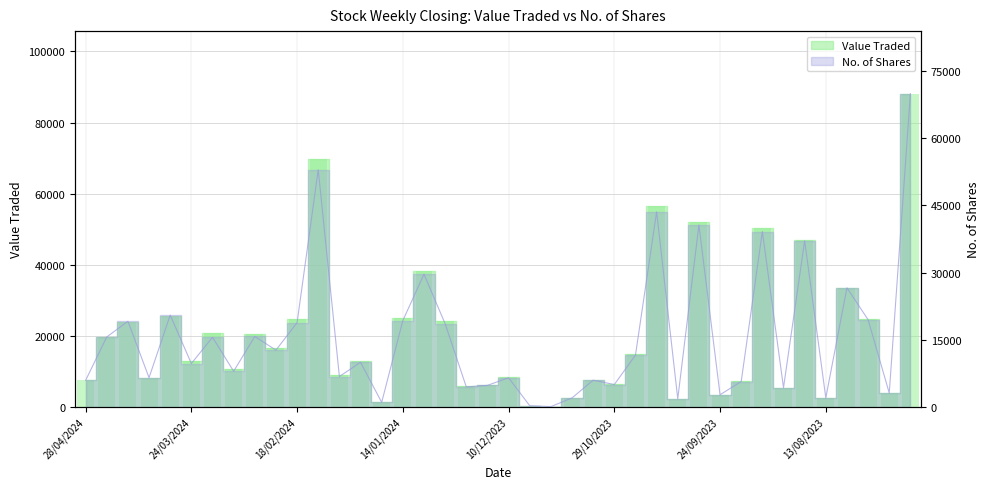

Rank the series by their average value, from highest to lowest.

Value Traded, No. of Shares